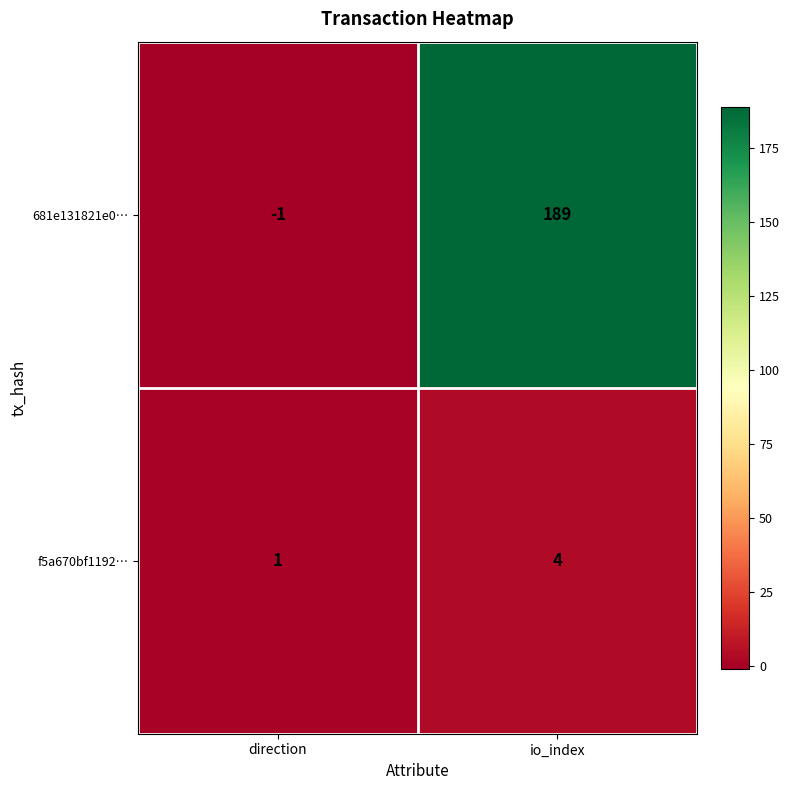

At which label is 681e131821e0… closest to 94?

direction